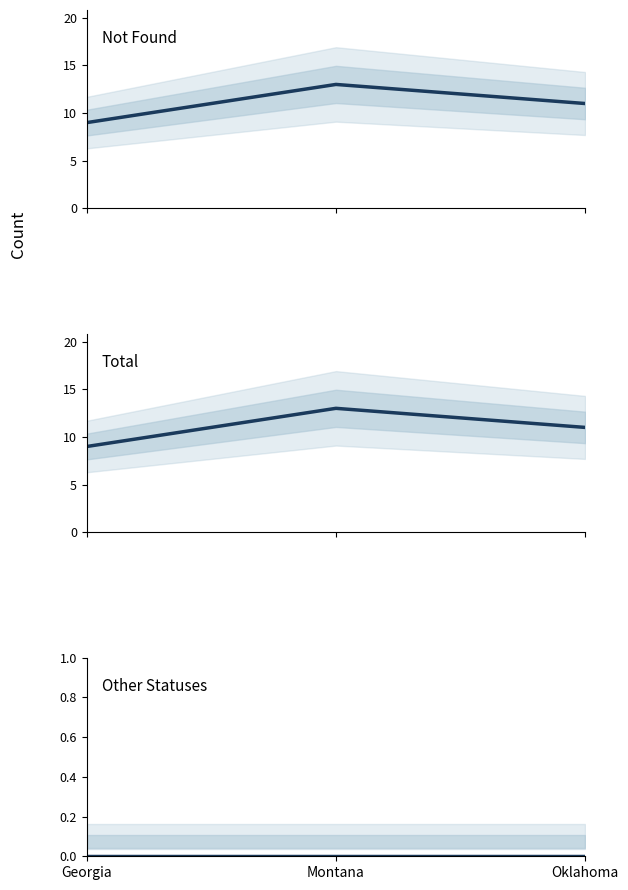

What is the label of the 1st point from the right?

Oklahoma